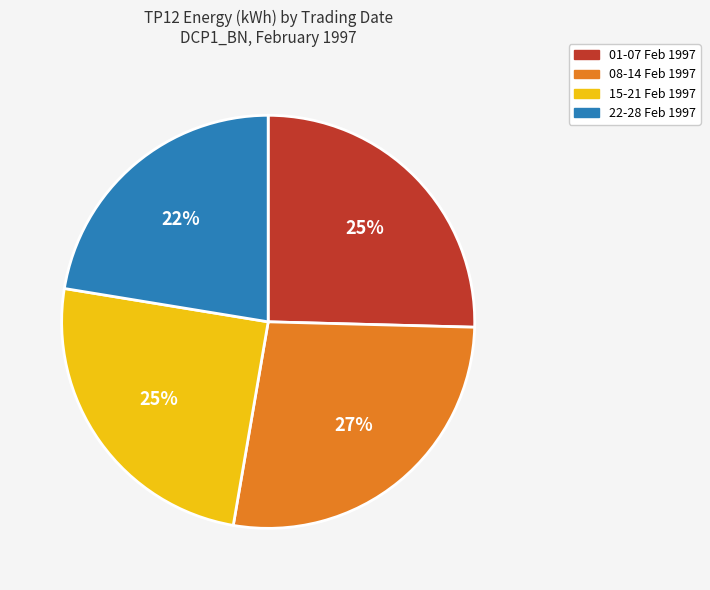

To the nearest percent, what is the difference between the largest and smallest slice percentages?

5%